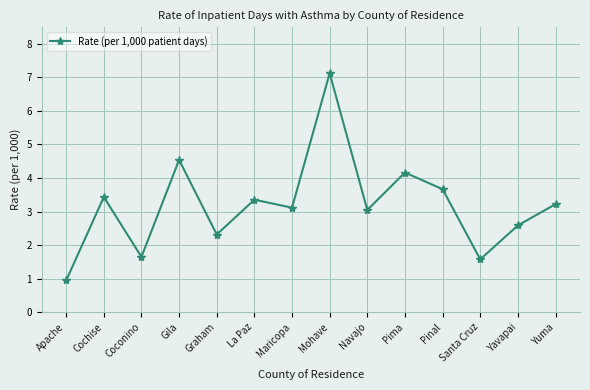

What is the average value?

3.2